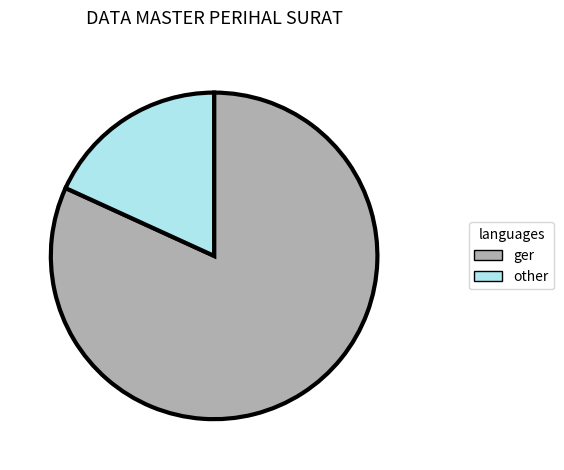

Which category has the biggest portion of the pie?

ger